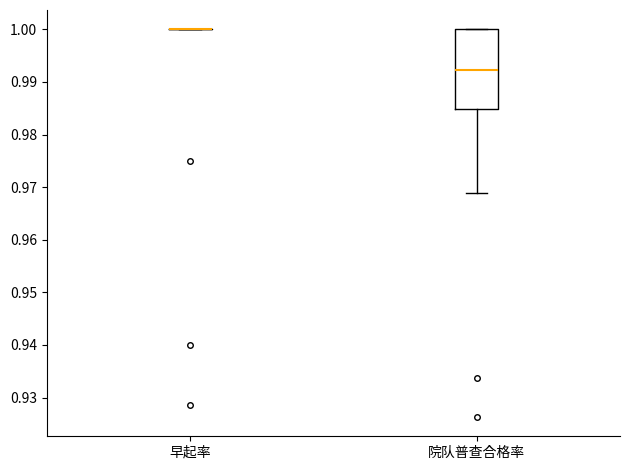

Reading left to right, read every box against the y-axis: the position of its median line, the range the box covers, and the ends of its whiskers. The values are not printed on the chart, so give them approximately, as read against the axis.

早起率: box collapsed to a line at 1.000, whiskers 1.000 to 1.000
院队普查合格率: median 0.992, box 0.985 to 1.000, whiskers 0.969 to 1.000